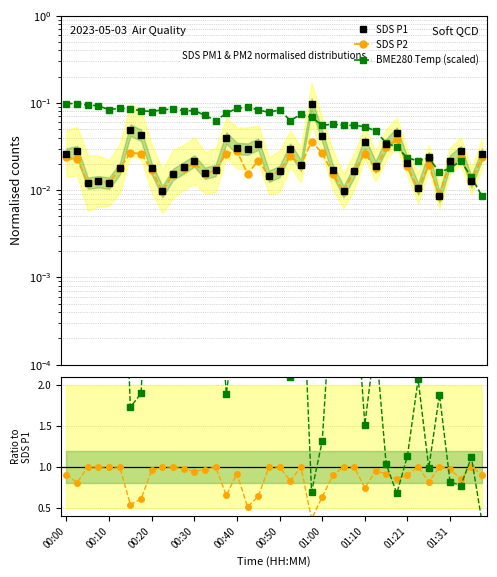

Is the value of BME280 Temp (scaled) at 27 greater than the value of SDS P2 at 30?

No